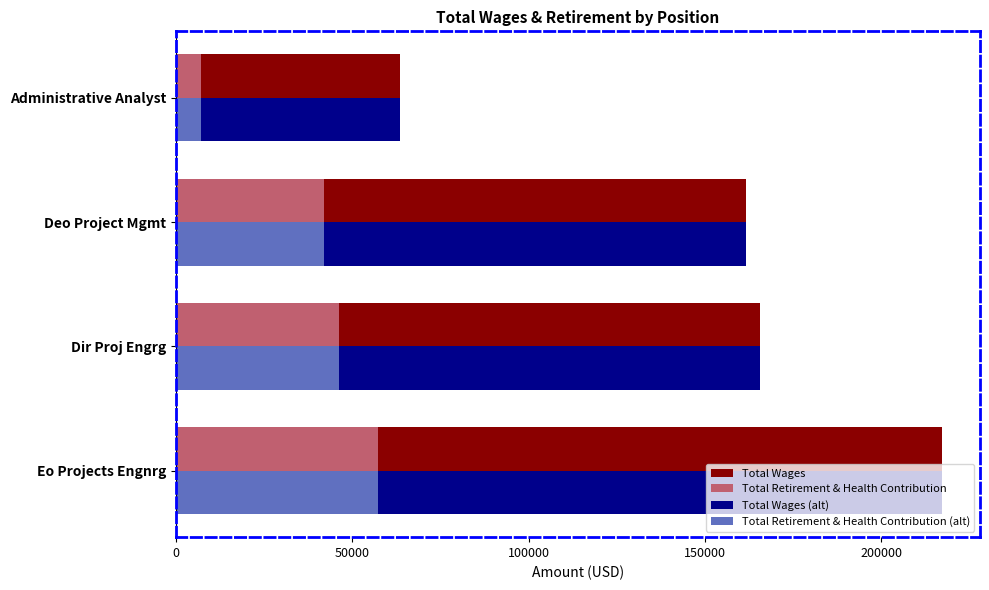

What is the sum of all Total Wages values?

607849